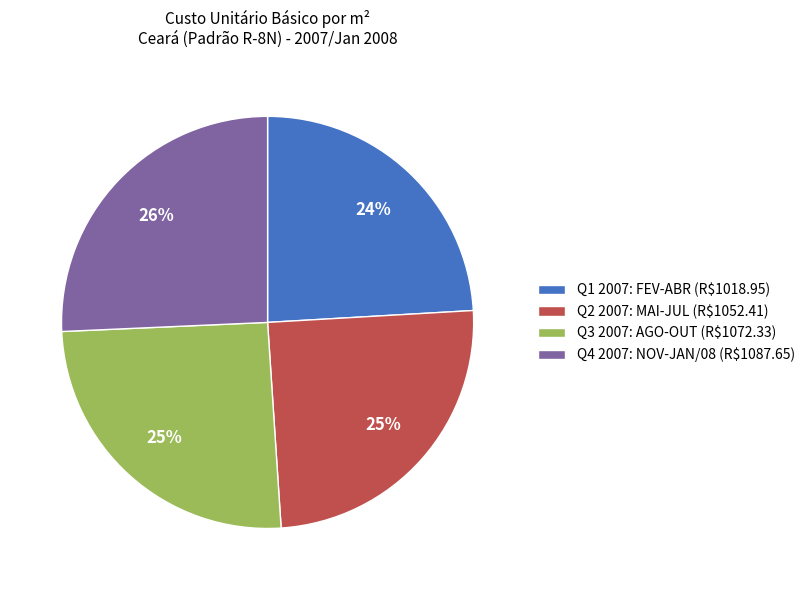

To the nearest percent, what is the difference between the largest and smallest slice percentages?

2%